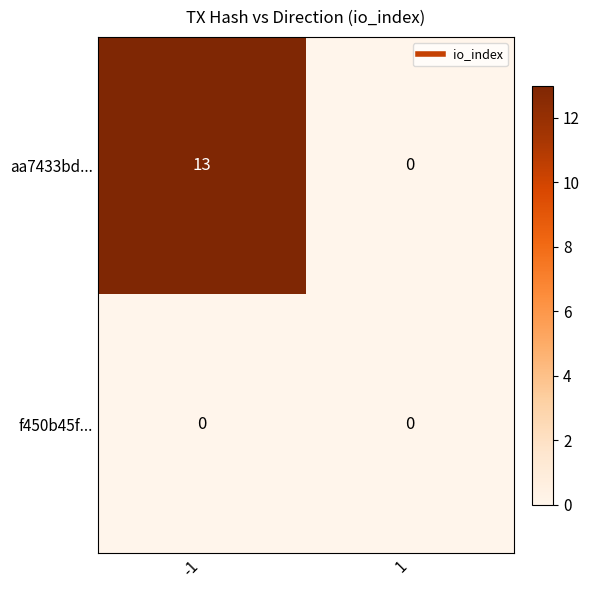

Which series has the widest spread of values?

aa7433bd...